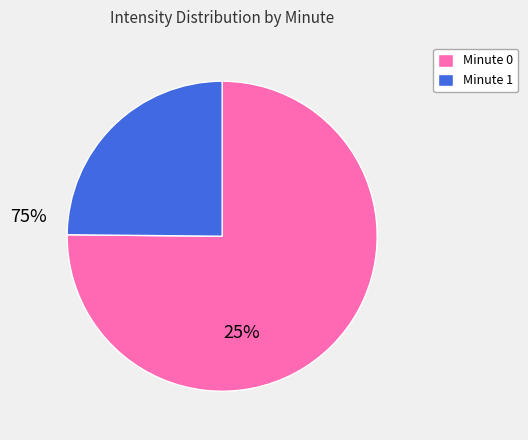

True or false: Minute 0 accounts for 75% of the total.

True